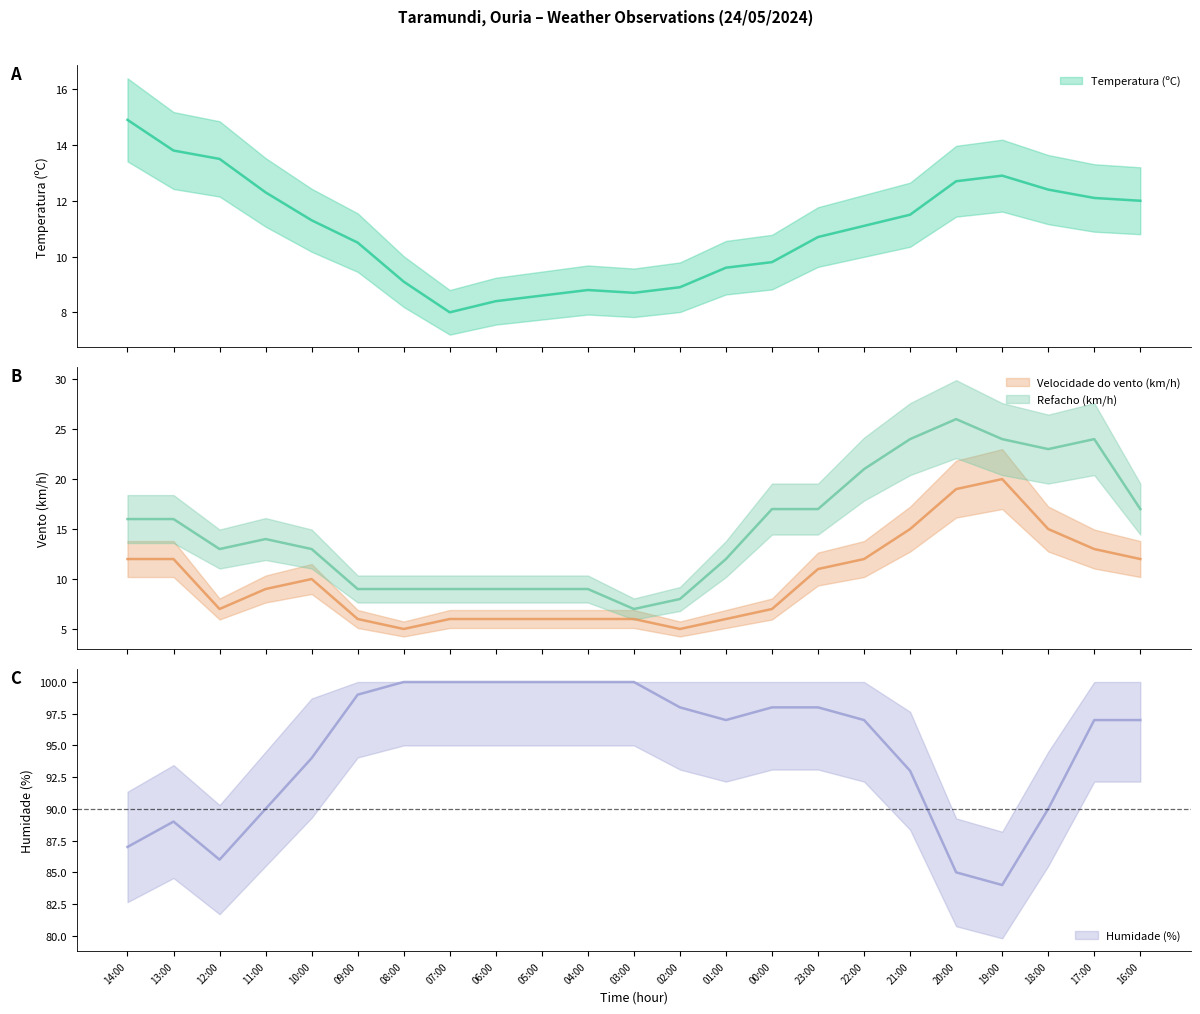

Which category has the highest value in the Temperatura (ºC) series?

14:00